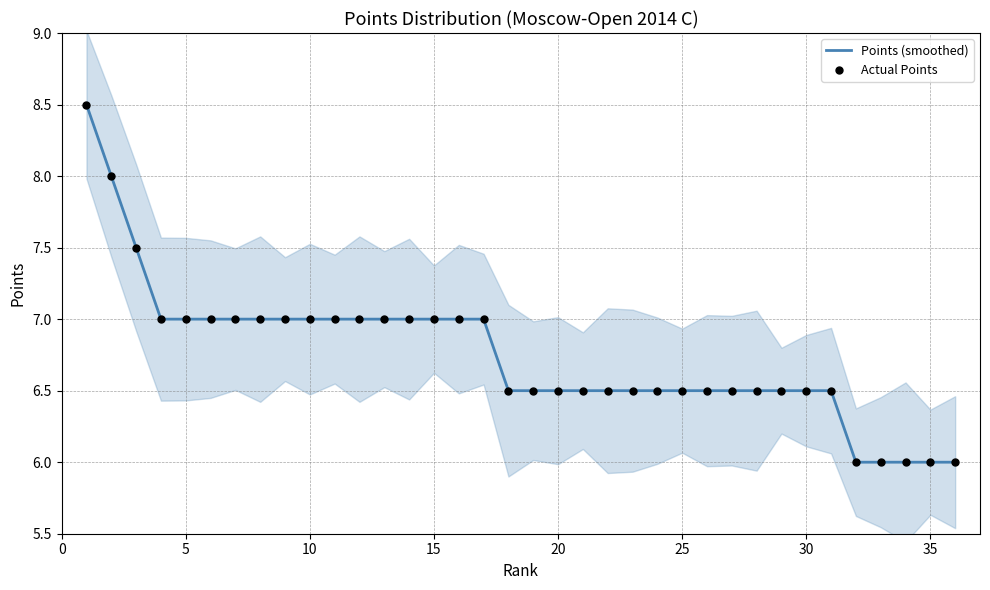

Which series contains the lowest Y value?

Points (smoothed)